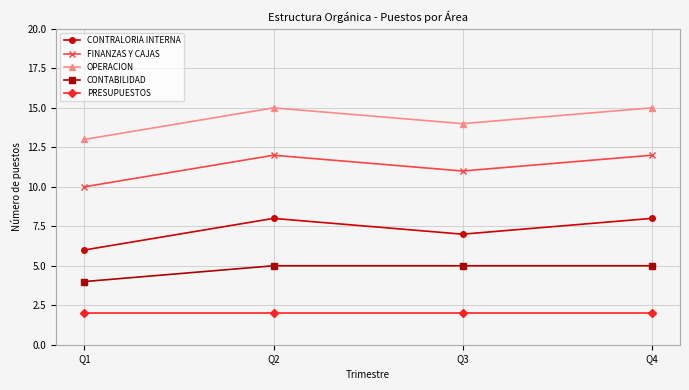

What is the total value across all series at Q4?

42